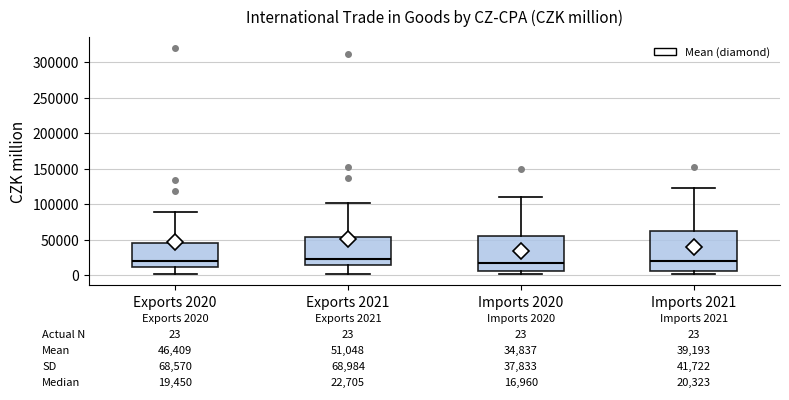

Which box is the tallest, from its lower edge to its upper edge?

Imports 2021